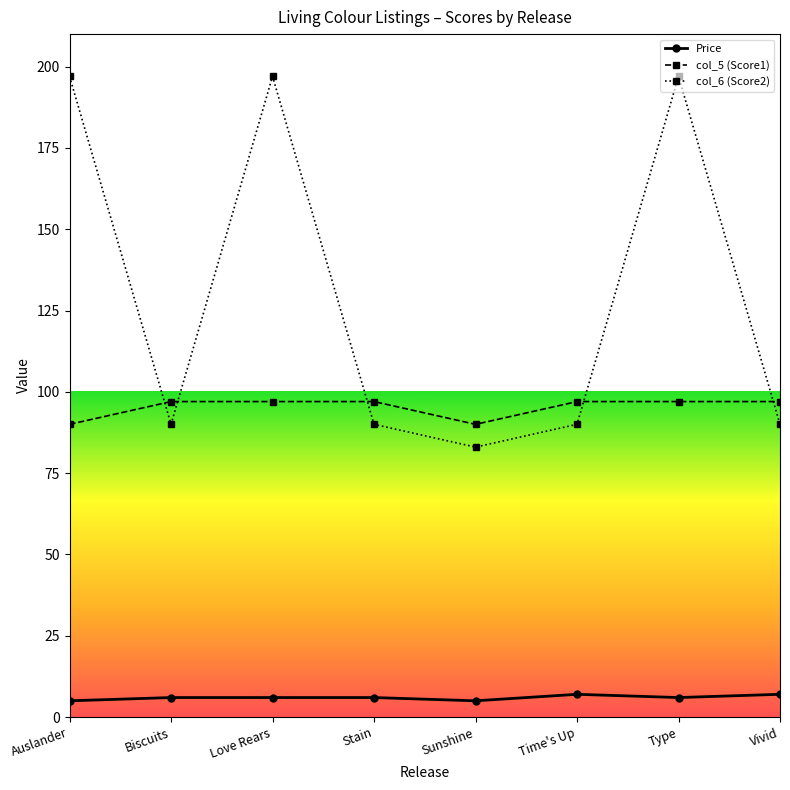

What position from the left is Auslander?

1